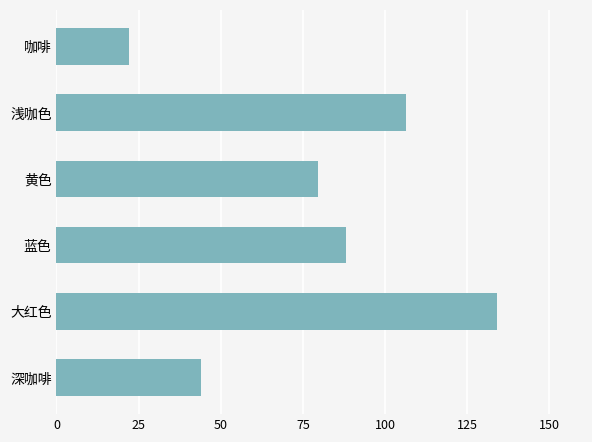

List the labels in order of value, largest first.

大红色, 浅咖色, 蓝色, 黄色, 深咖啡, 咖啡